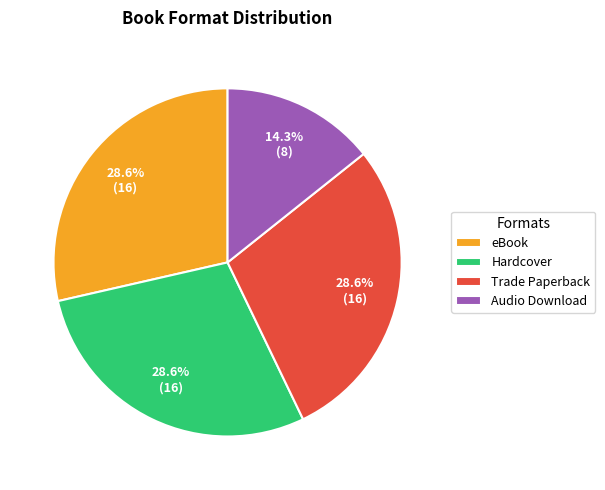

Is there a majority slice in this chart?

No